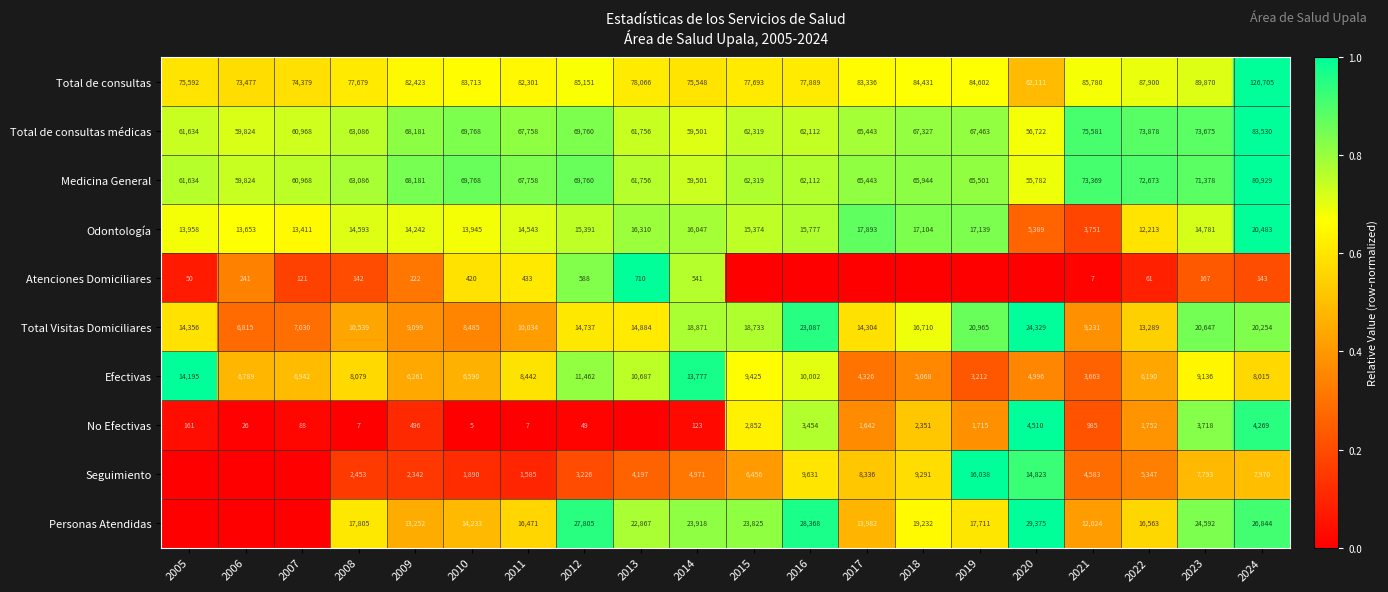

How many categories are shown in the chart?

20